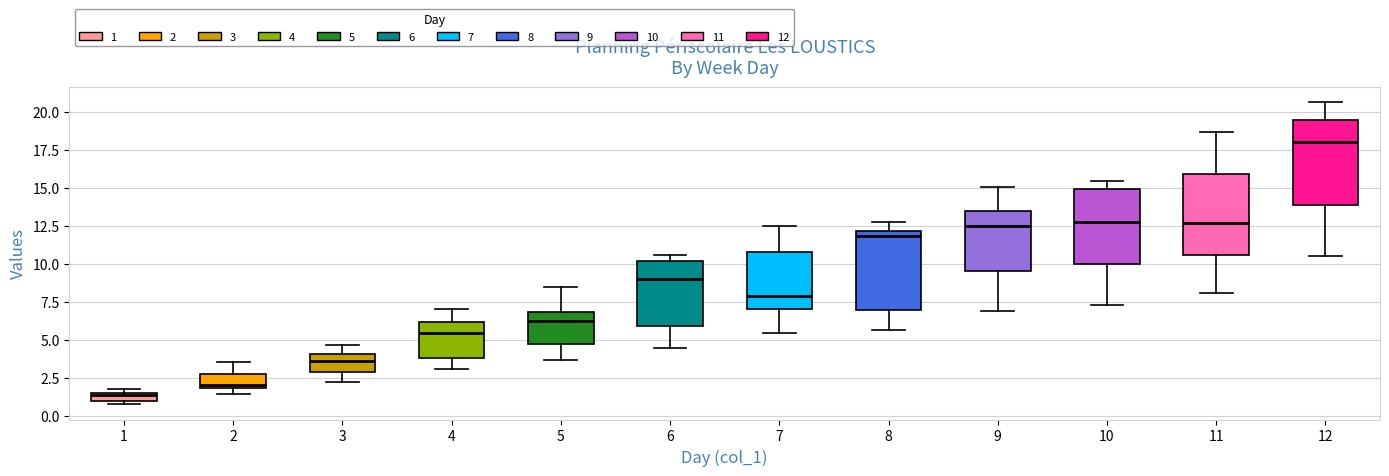

Where does the upper whisker of the box at x = 8 end on the y-axis? The values are not printed on the chart, so give them approximately, as read against the axis.

13.0